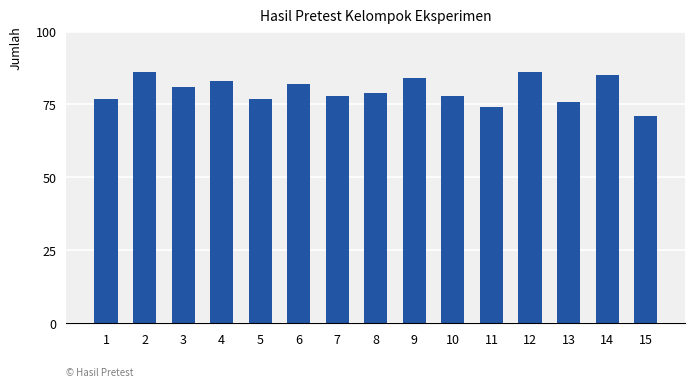

What is the sum of all values?

1197